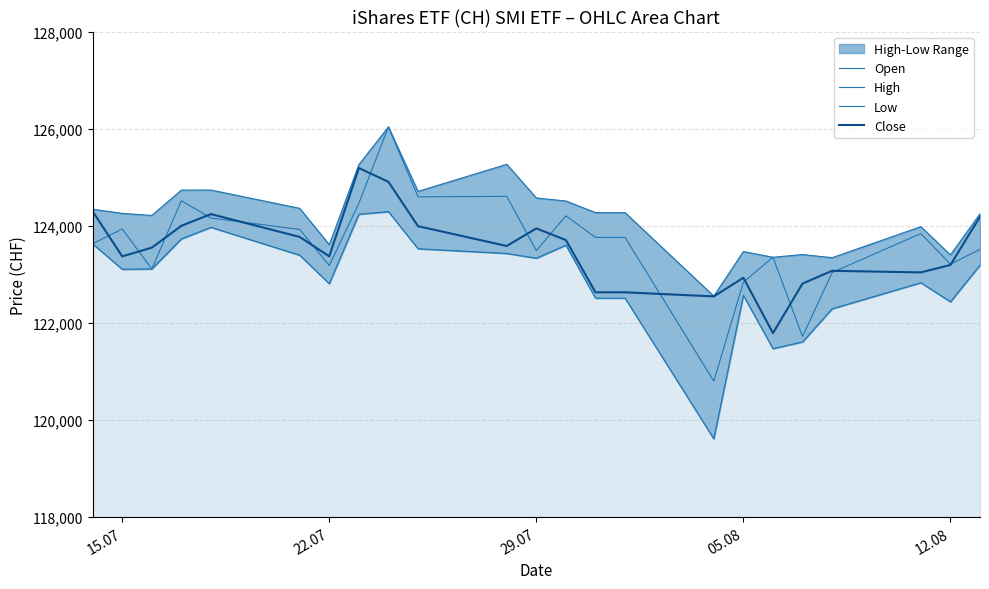

At how many categories does at least one series exceed 121560?

23